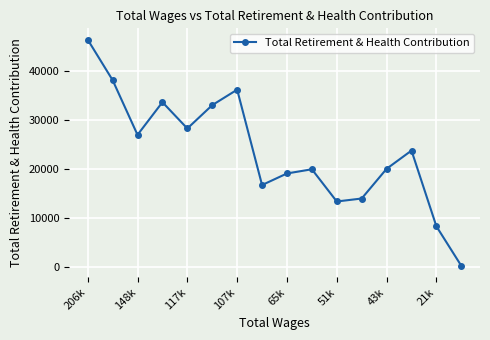

What is the greatest value displayed?

46303